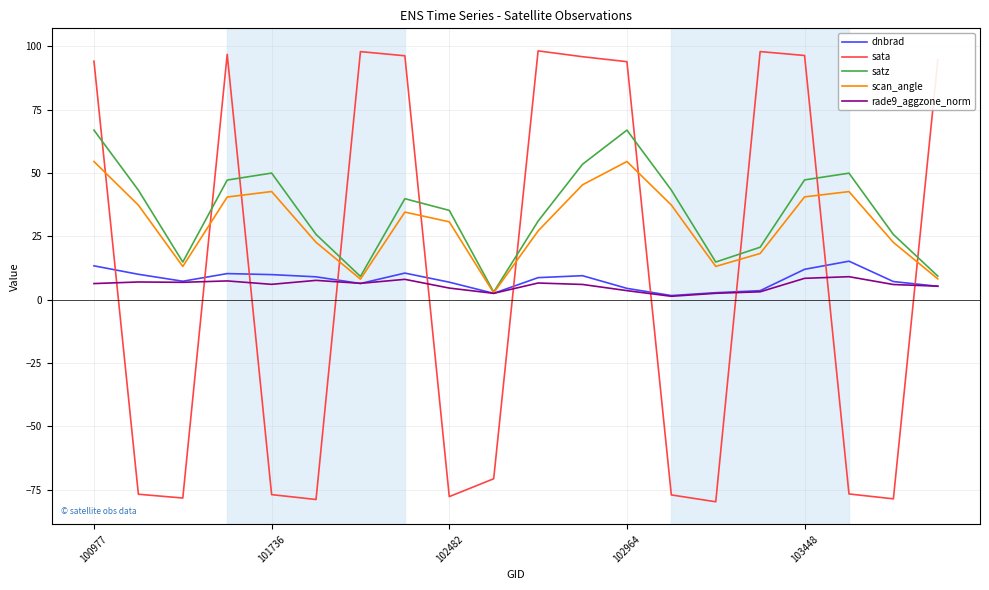

What is the smallest value displayed?

-79.8